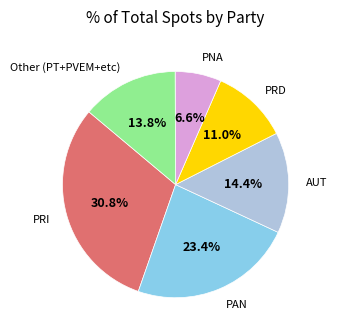

Is there any slice that represents more than half of the pie?

No